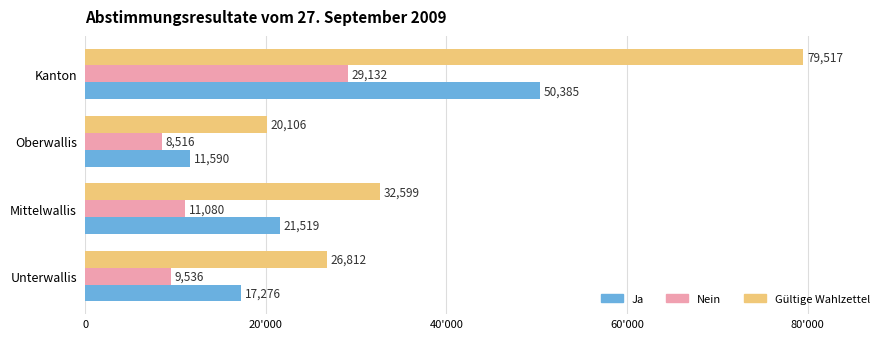

What are all the series names shown in the legend?

Ja, Nein, Gültige Wahlzettel